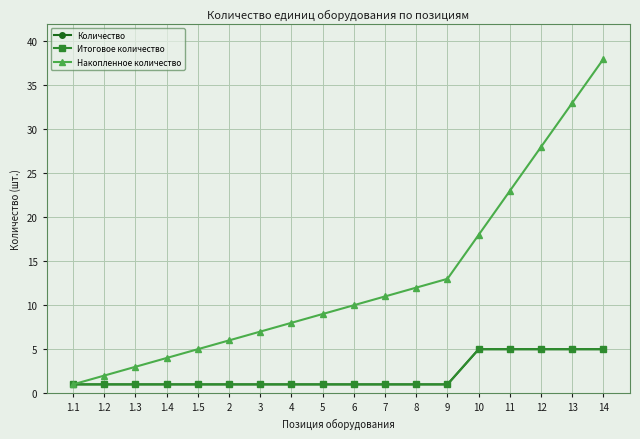

Does the chart have visible grid lines?

Yes